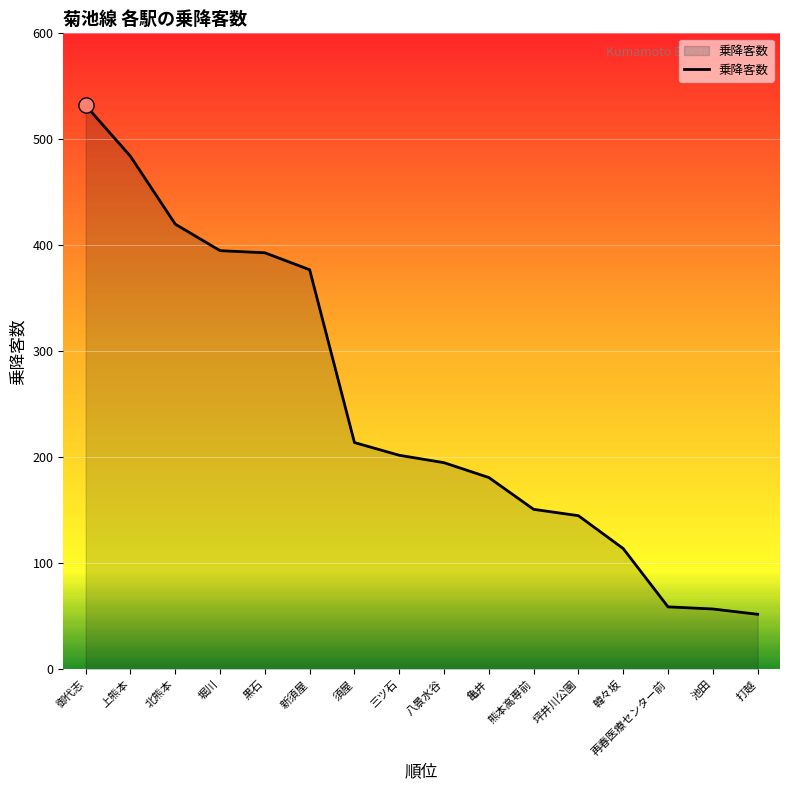

Approximately how many times larger is the value at 八景水谷 compared to 三ツ石?

1.0